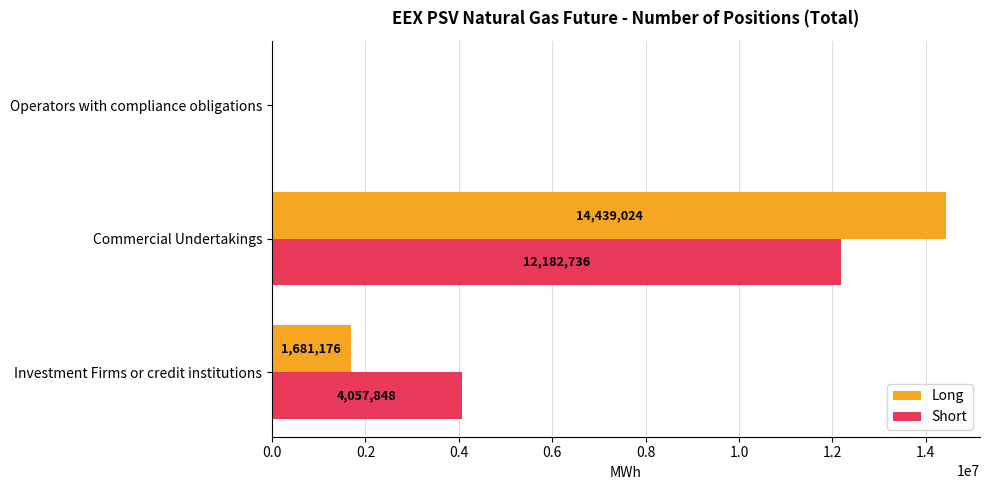

How many Long values are between 0 and 14439024?

3